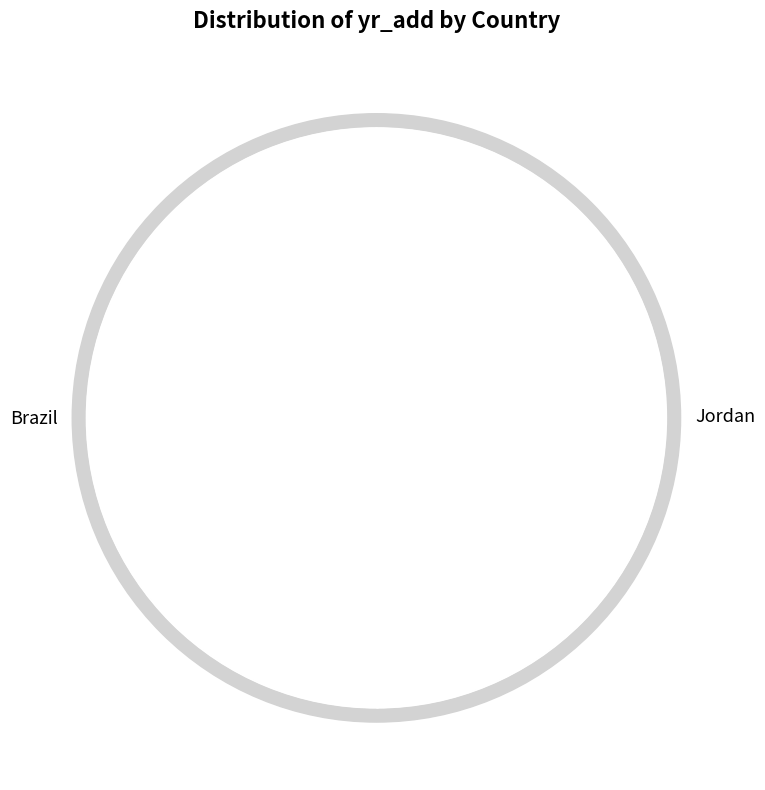

To the nearest percent, what is the average slice percentage?

50%